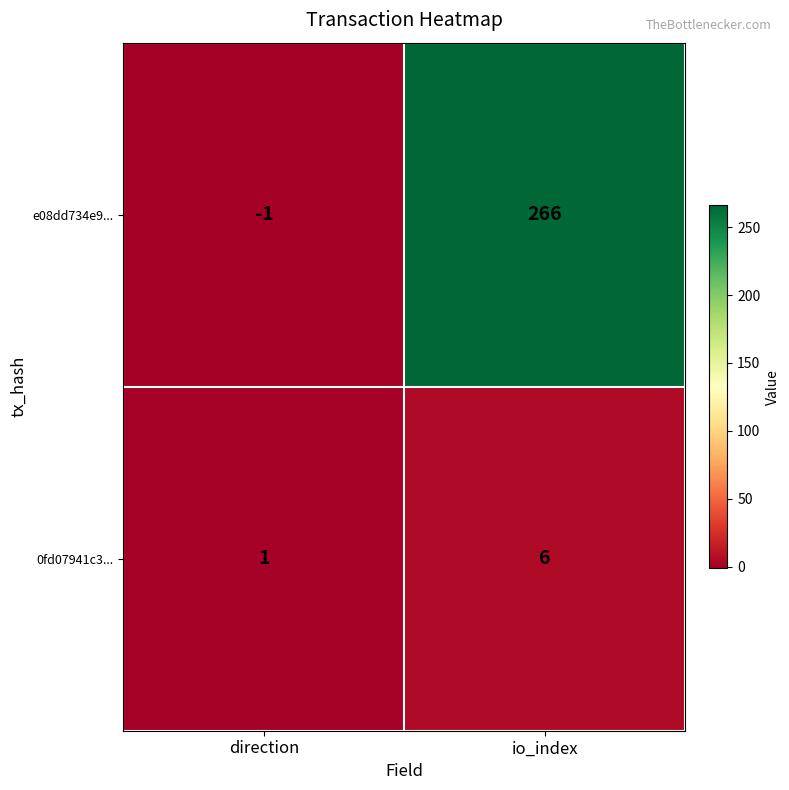

Which category has the lowest value across all series?

direction